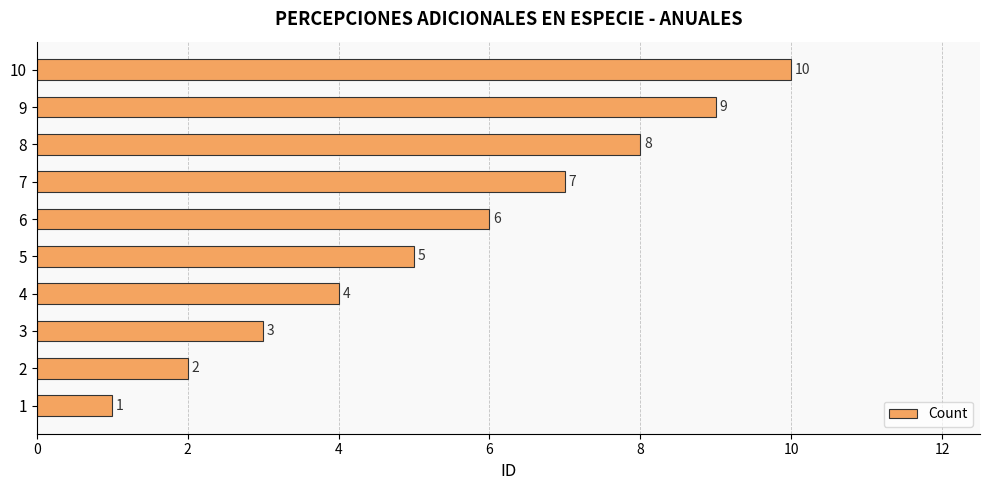

Which has a higher value, 10 or 9?

10